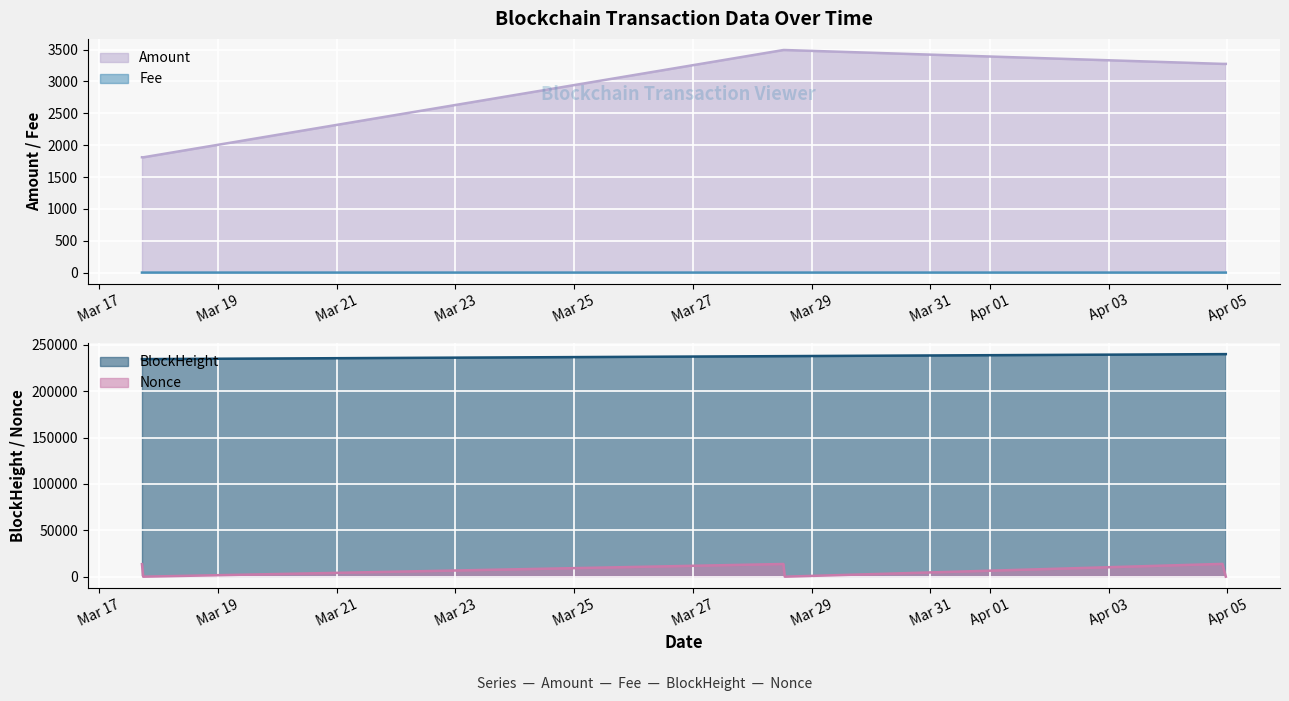

Reading left to right, extract all data points from this chart.

Amount: 2023-04-04 23:24:00=3275.2	2023-04-04 22:03:00=3275.3	2023-03-28 13:09:00=3492.9	2023-03-28 12:36:00=3492.9	2023-03-17 17:51:00=1808.8	2023-03-17 17:21:00=1809.8
Fee: 2023-04-04 23:24:00=0.1	2023-04-04 22:03:00=0.0	2023-03-28 13:09:00=0.0	2023-03-28 12:36:00=0.0	2023-03-17 17:51:00=0.1	2023-03-17 17:21:00=0.0
BlockHeight: 2023-04-04 23:24:00=240004.0	2023-04-04 22:03:00=239987.0	2023-03-28 13:09:00=237835.0	2023-03-28 12:36:00=237829.0	2023-03-17 17:51:00=234648.0	2023-03-17 17:21:00=234641.0
Nonce: 2023-04-04 23:24:00=2.0	2023-04-04 22:03:00=13784.0	2023-03-28 13:09:00=1.0	2023-03-28 12:36:00=13678.0	2023-03-17 17:51:00=0.0	2023-03-17 17:21:00=13518.0